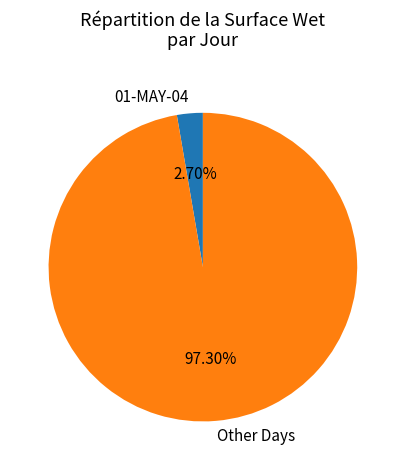

Approximately how many times larger is the value at Other Days compared to 01-MAY-04?

36.0